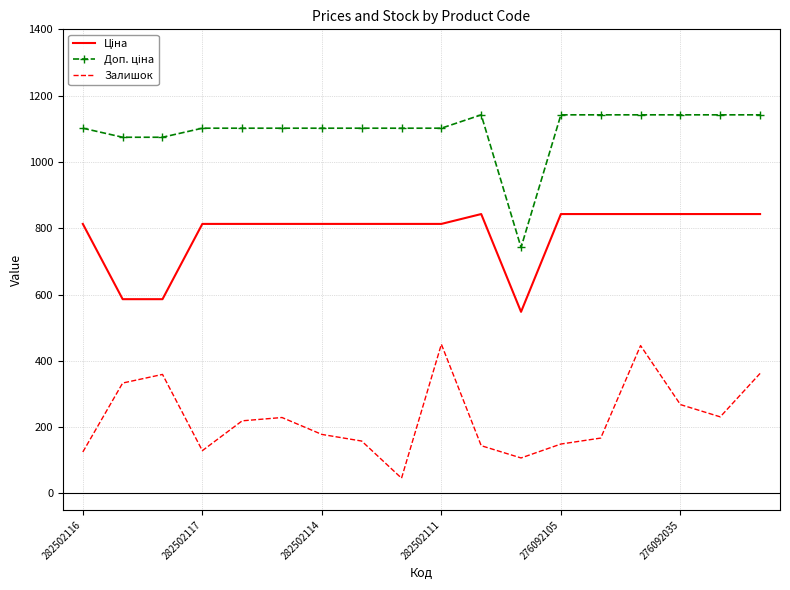

What is the smallest value displayed?

46.0